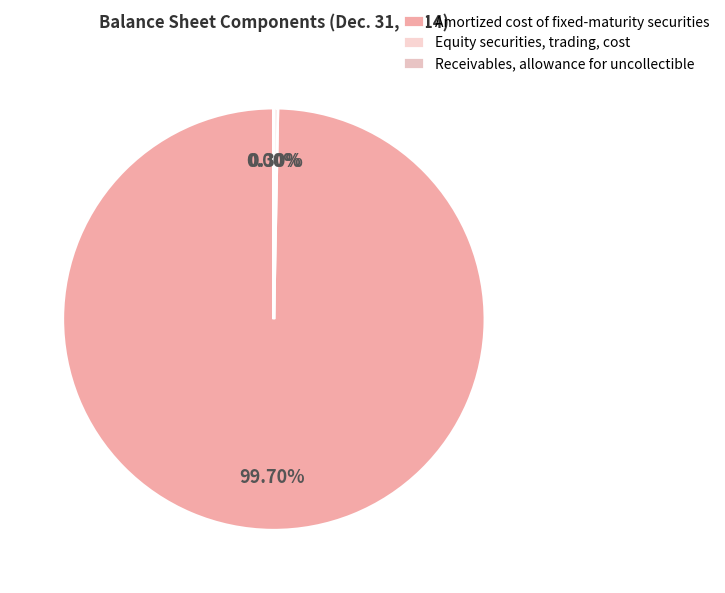

What portion of the pie excludes Receivables, allowance for uncollectible?

100.0%